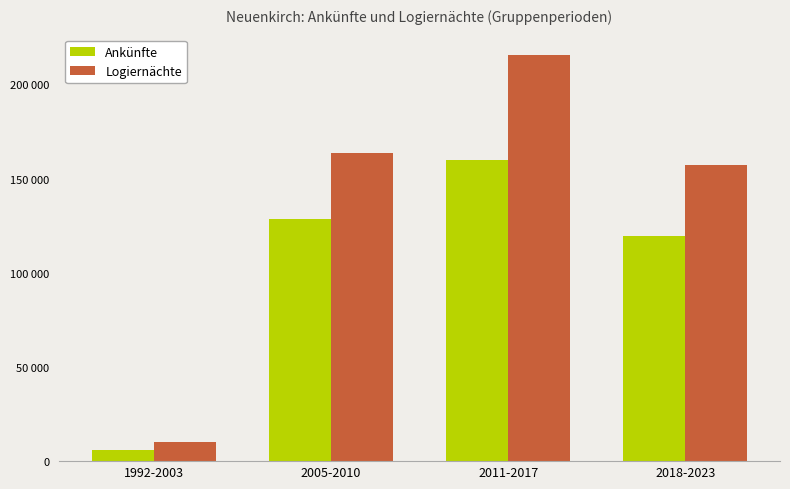

Which series has the largest range (max minus min)?

Logiernächte